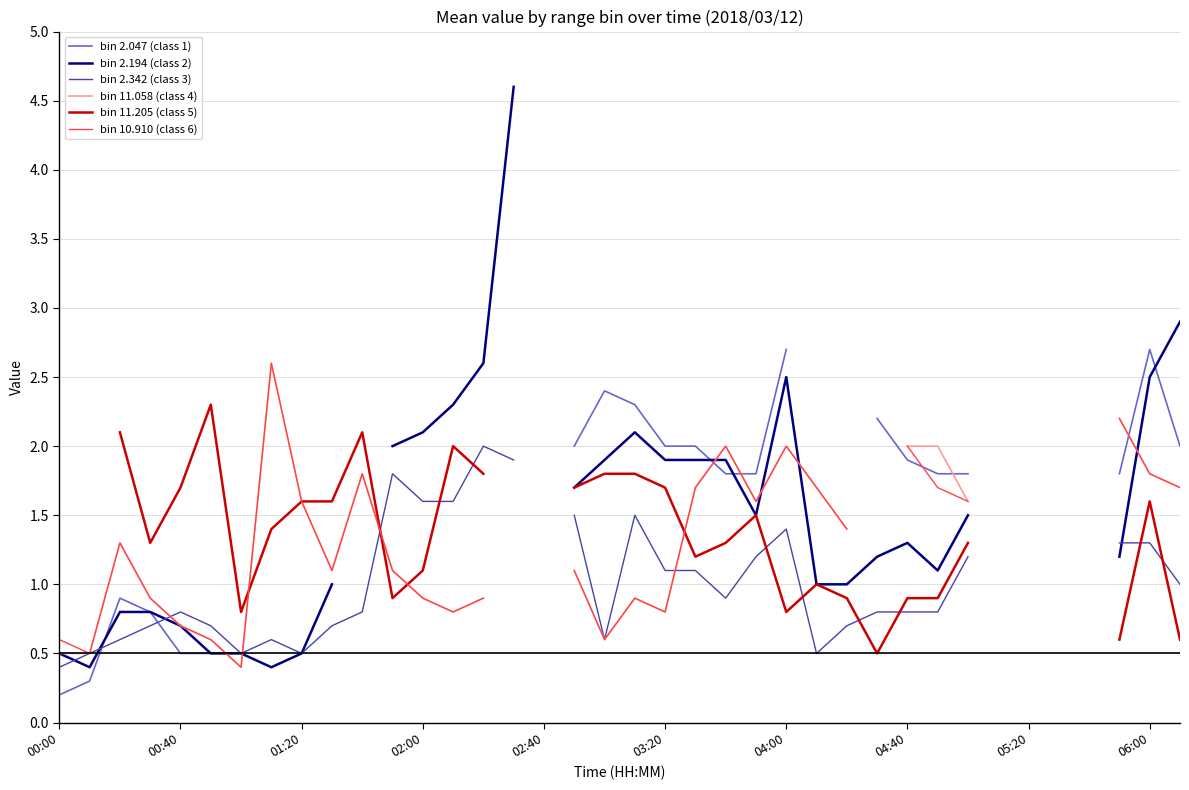

How many positive values does the bin 11.058 (class 4) series have?

31